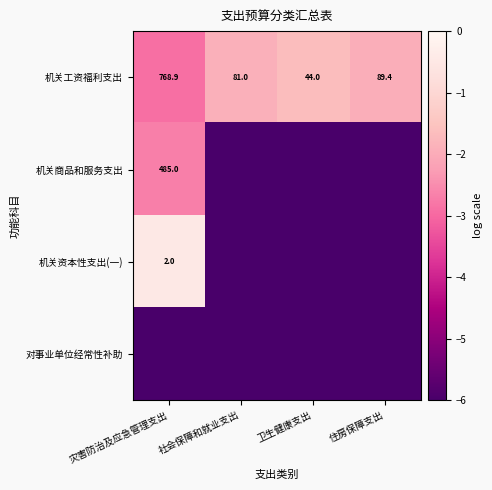

Which category has the highest value across all series?

灾害防治及应急管理支出